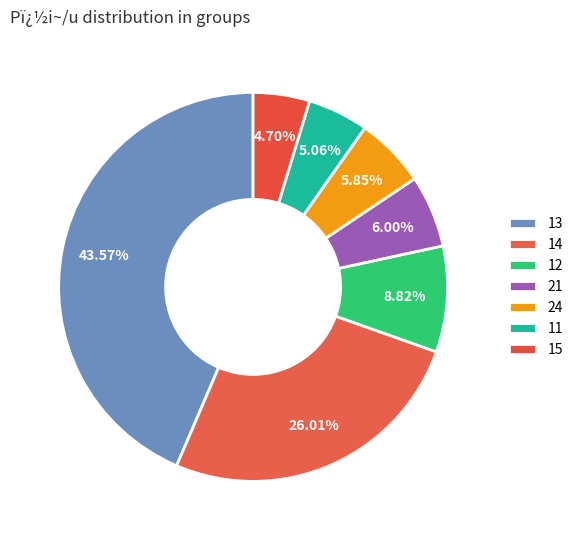

How many slices are in this pie chart?

7